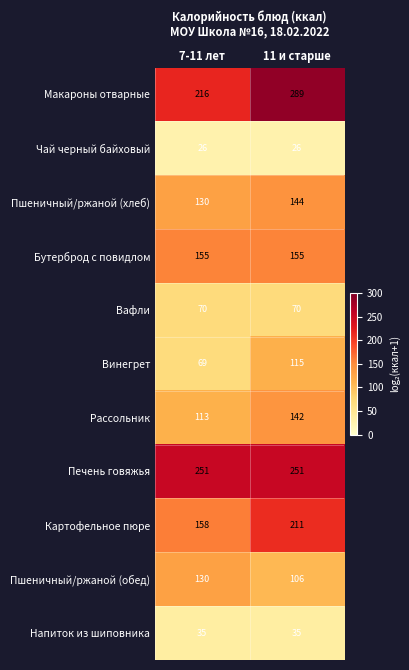

What is the total value across all series at 7-11 лет?

1353